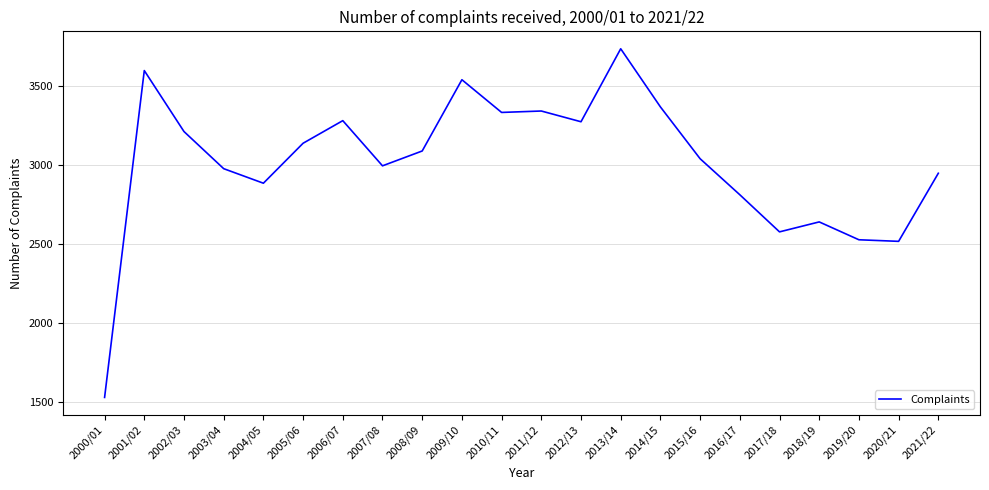

What position from the left is 2015/16?

16